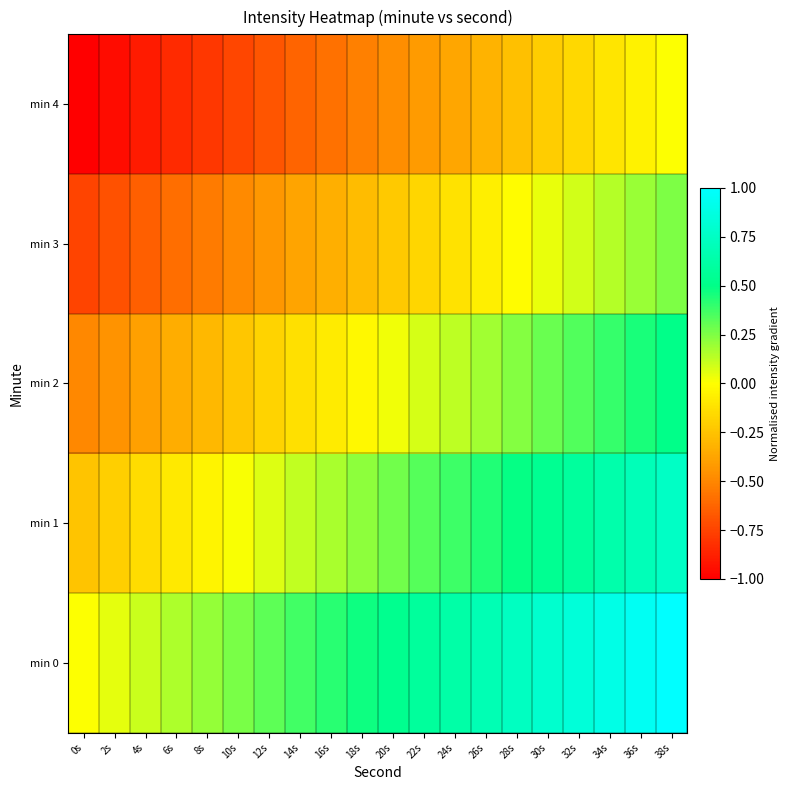

Reading right to left, list all the values displayed in this chart.

min 0: 38s=1.0	36s=0.9	34s=0.9	32s=0.8	30s=0.8	28s=0.7	26s=0.7	24s=0.6	22s=0.6	20s=0.5	18s=0.5	16s=0.4	14s=0.4	12s=0.3	10s=0.3	8s=0.2	6s=0.2	4s=0.1	2s=0.1	0s=0.0
min 1: 38s=0.8	36s=0.7	34s=0.6	32s=0.6	30s=0.5	28s=0.5	26s=0.4	24s=0.4	22s=0.3	20s=0.3	18s=0.2	16s=0.2	14s=0.1	12s=0.1	10s=0.0	8s=-0.0	6s=-0.1	4s=-0.1	2s=-0.2	0s=-0.2
min 2: 38s=0.5	36s=0.4	34s=0.4	32s=0.3	30s=0.3	28s=0.2	26s=0.2	24s=0.1	22s=0.1	20s=0.0	18s=-0.0	16s=-0.1	14s=-0.1	12s=-0.2	10s=-0.2	8s=-0.3	6s=-0.3	4s=-0.4	2s=-0.4	0s=-0.5
min 3: 38s=0.2	36s=0.2	34s=0.1	32s=0.1	30s=0.0	28s=-0.0	26s=-0.1	24s=-0.1	22s=-0.2	20s=-0.2	18s=-0.3	16s=-0.3	14s=-0.4	12s=-0.4	10s=-0.5	8s=-0.5	6s=-0.6	4s=-0.6	2s=-0.7	0s=-0.8
min 4: 38s=0.0	36s=-0.1	34s=-0.1	32s=-0.2	30s=-0.2	28s=-0.3	26s=-0.3	24s=-0.4	22s=-0.4	20s=-0.5	18s=-0.5	16s=-0.6	14s=-0.6	12s=-0.7	10s=-0.7	8s=-0.8	6s=-0.8	4s=-0.9	2s=-0.9	0s=-1.0